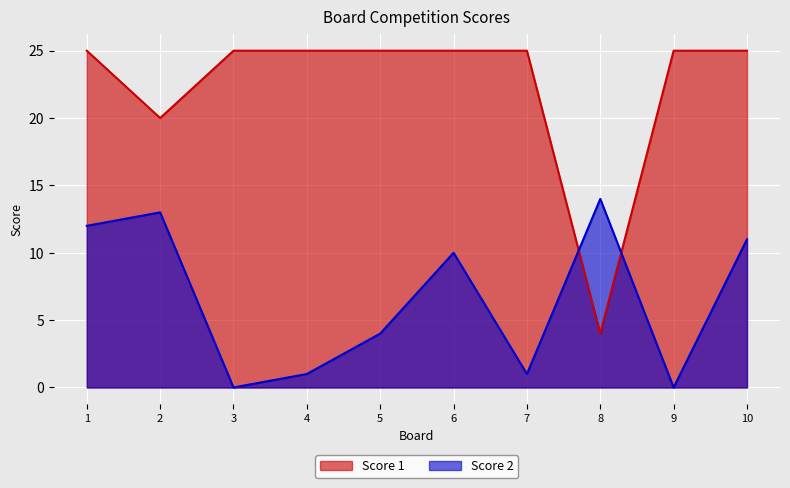

How many interior local valleys does the Score 2 series have?

3